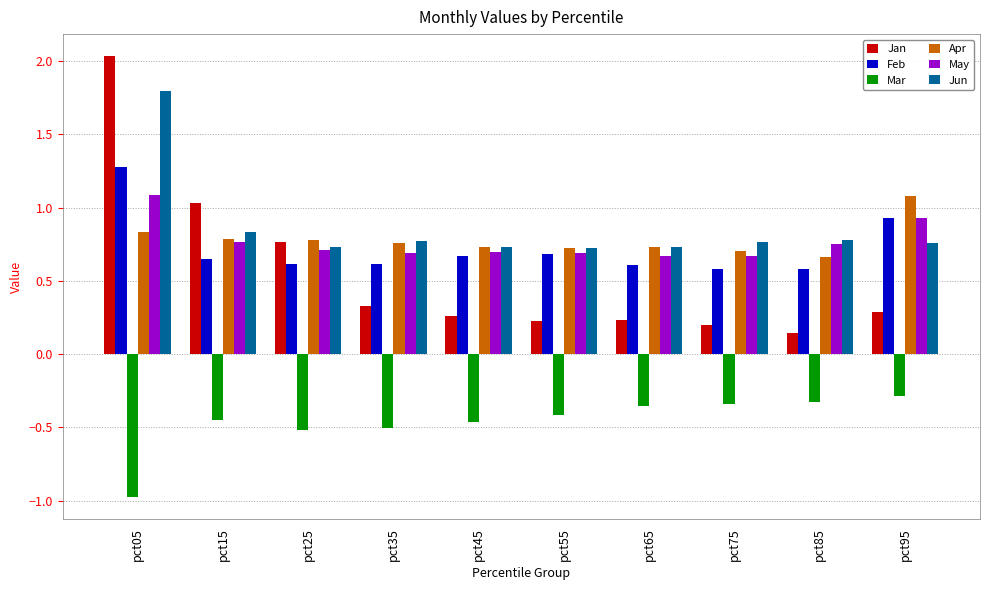

Rank the series at pct05 from highest to lowest value.

Jan, Jun, Feb, May, Apr, Mar